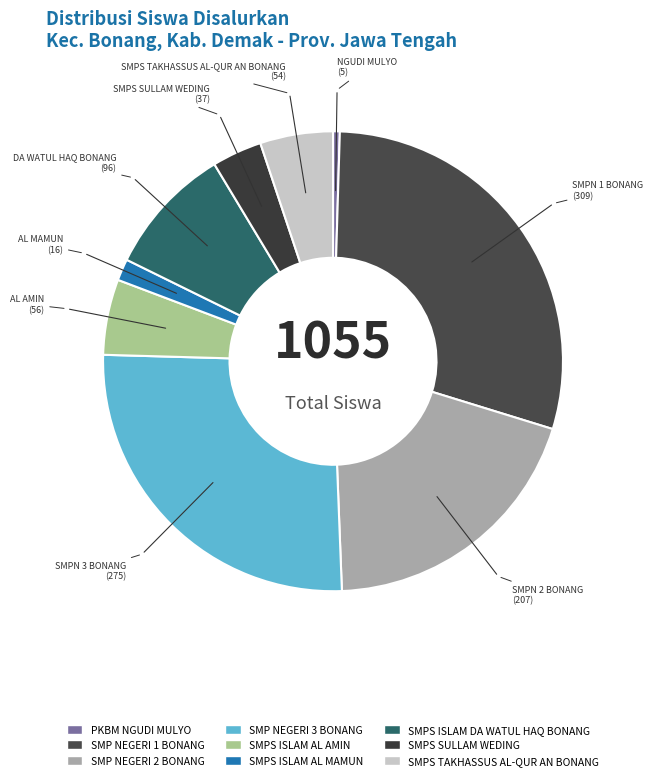

To the nearest percent, what portion does SMPS ISLAM AL MAMUN represent?

2%